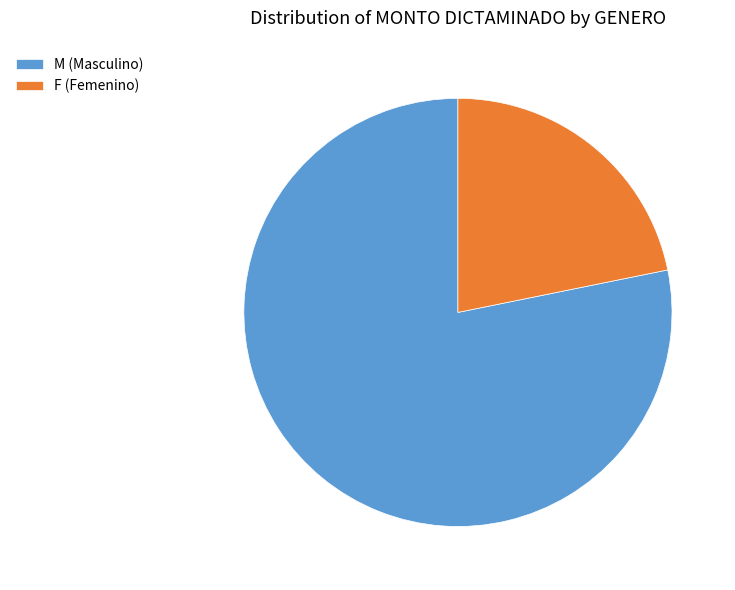

Is there a majority slice in this chart?

Yes